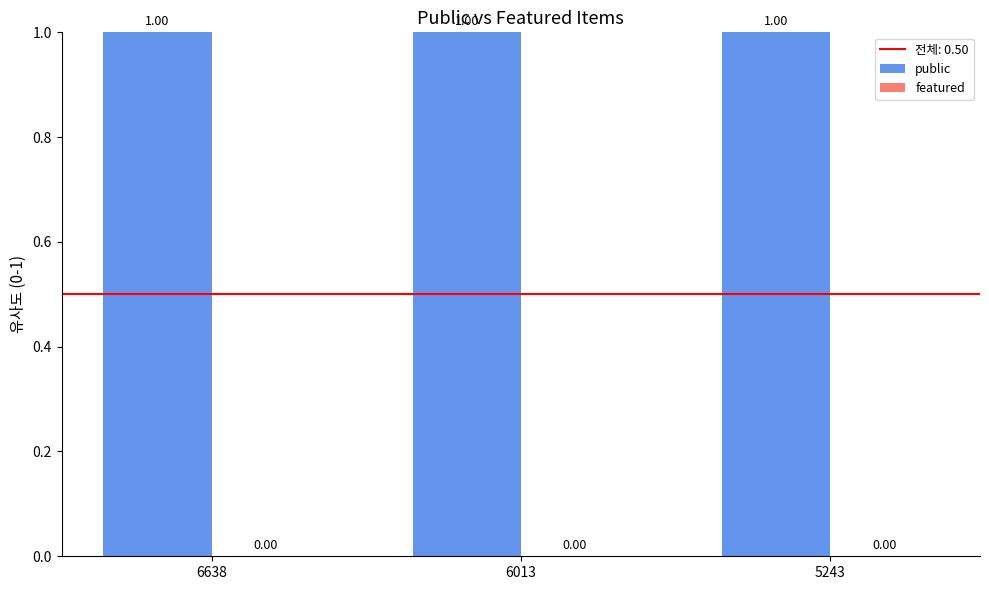

Rank the categories by public value from lowest to highest.

6638, 6013, 5243